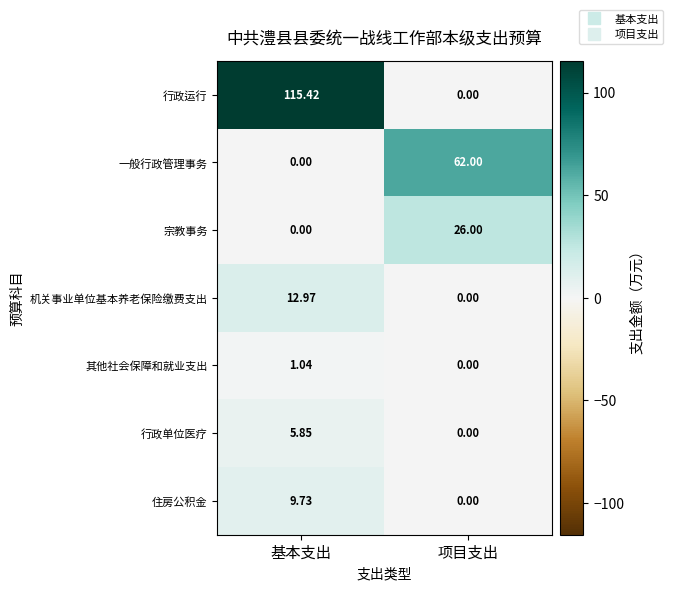

Which series changed the most between 基本支出 and 项目支出?

行政运行